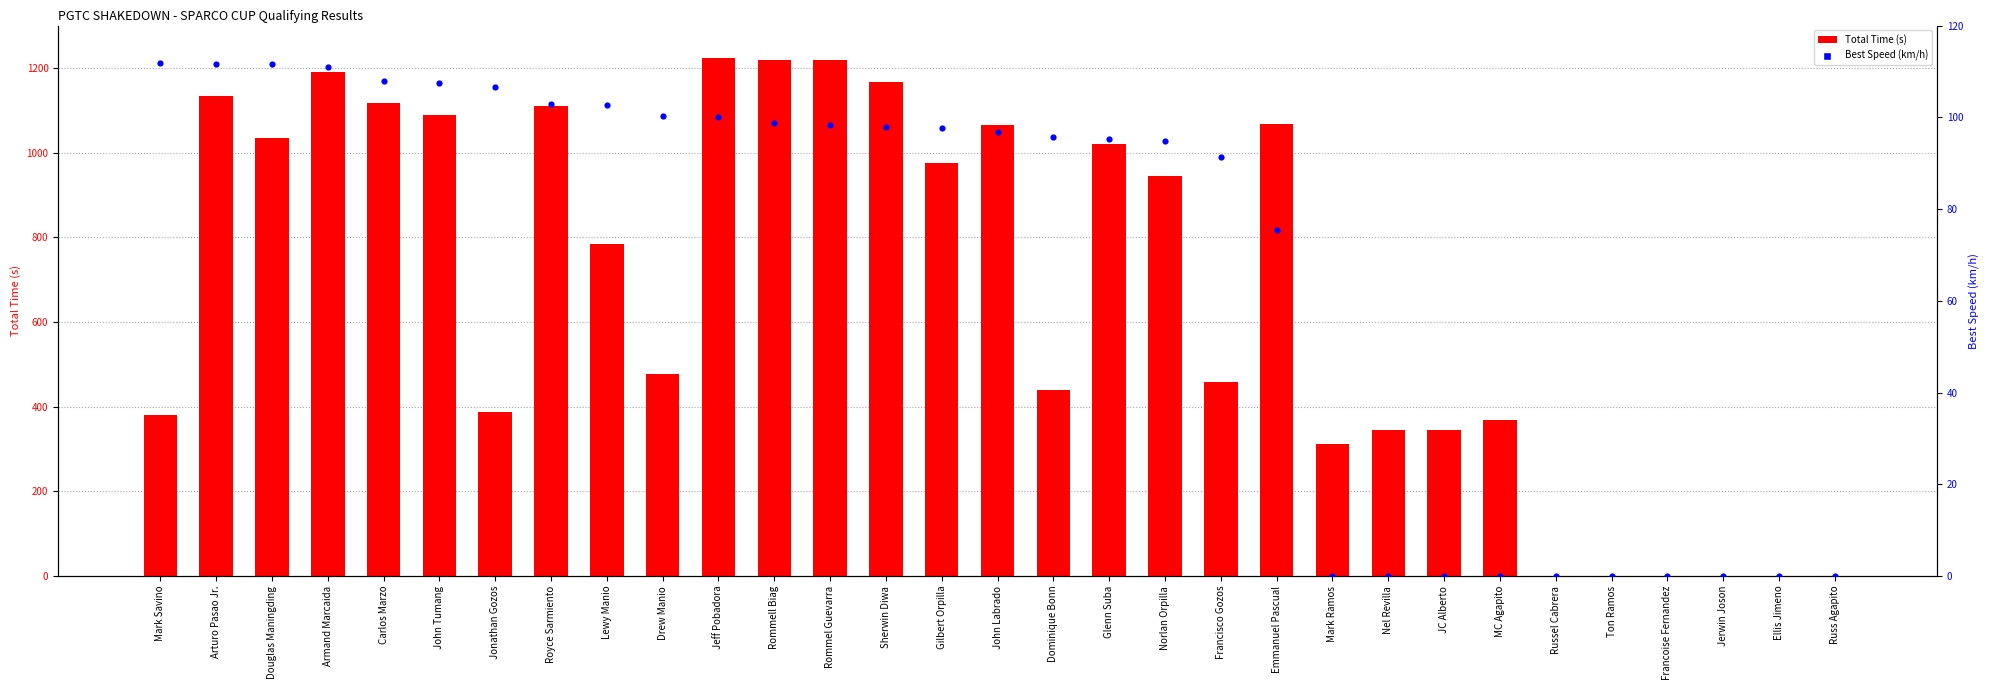

At how many categories does at least one series exceed 1045?

11